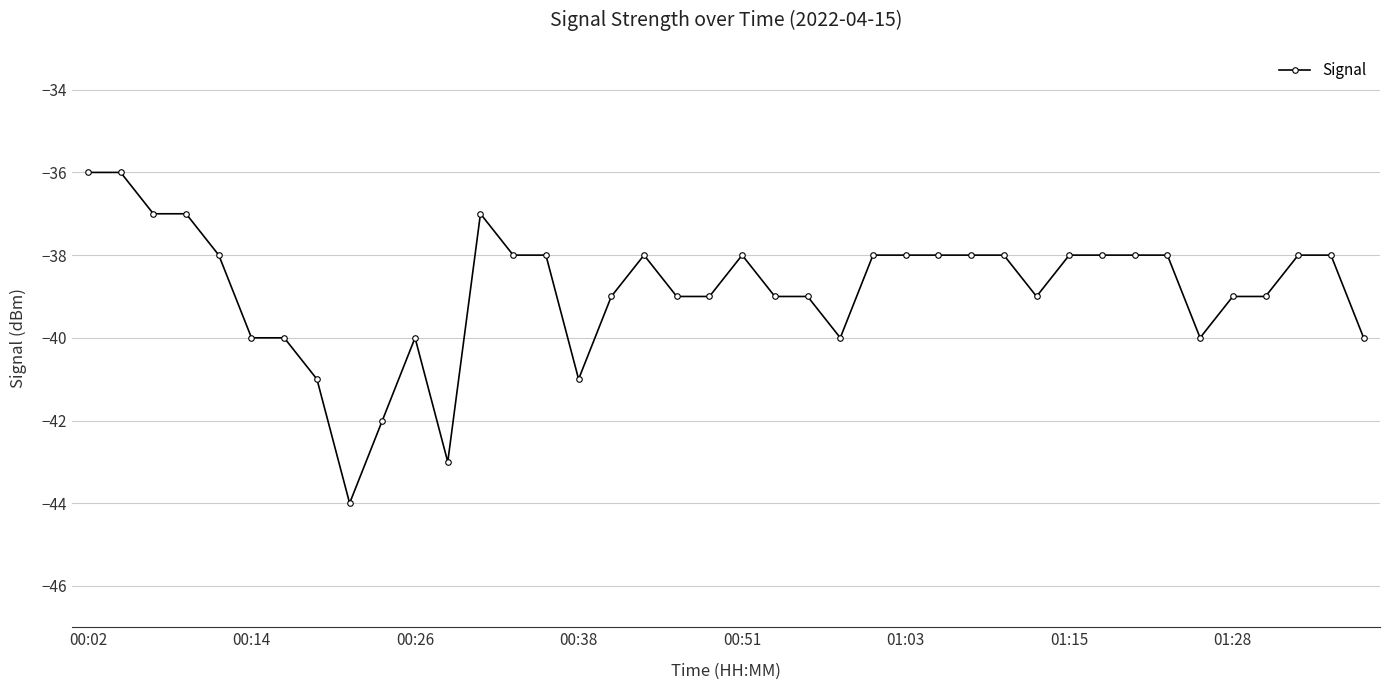

What is the value of the 33rd point from the left?

-38